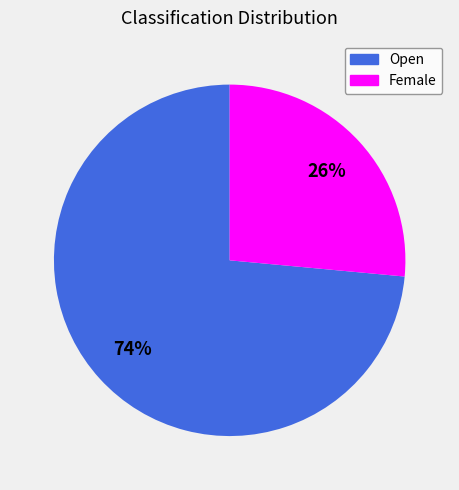

What percentage is the Female slice, to the nearest percent?

26%